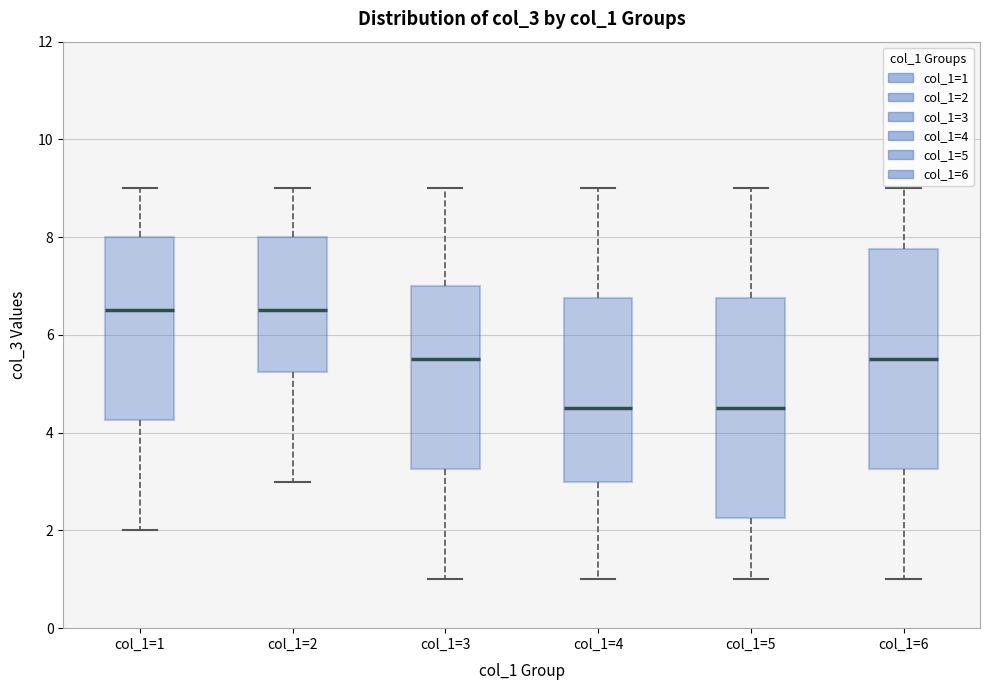

Reading left to right, transcribe this box plot: for each box, give where its median line is, the range the box spans, and where its two whiskers end, as read against the y-axis. The values are not printed on the chart, so give them approximately, as read against the axis.

col_1=1: median 6.6, box 4.2 to 8.0, whiskers 2.0 to 9.0
col_1=2: median 6.6, box 5.2 to 8.0, whiskers 3.0 to 9.0
col_1=3: median 5.6, box 3.2 to 7.0, whiskers 1.0 to 9.0
col_1=4: median 4.6, box 3.0 to 6.8, whiskers 1.0 to 9.0
col_1=5: median 4.6, box 2.2 to 6.8, whiskers 1.0 to 9.0
col_1=6: median 5.6, box 3.2 to 7.8, whiskers 1.0 to 9.0